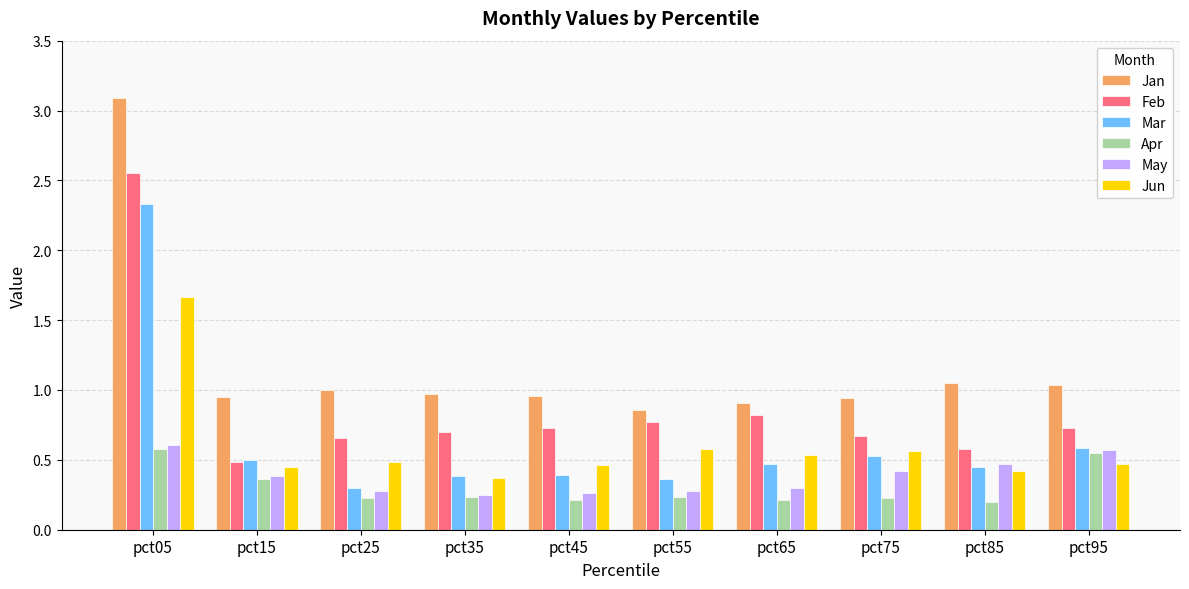

What is the difference between the maximum and minimum values in the Feb series?

2.1